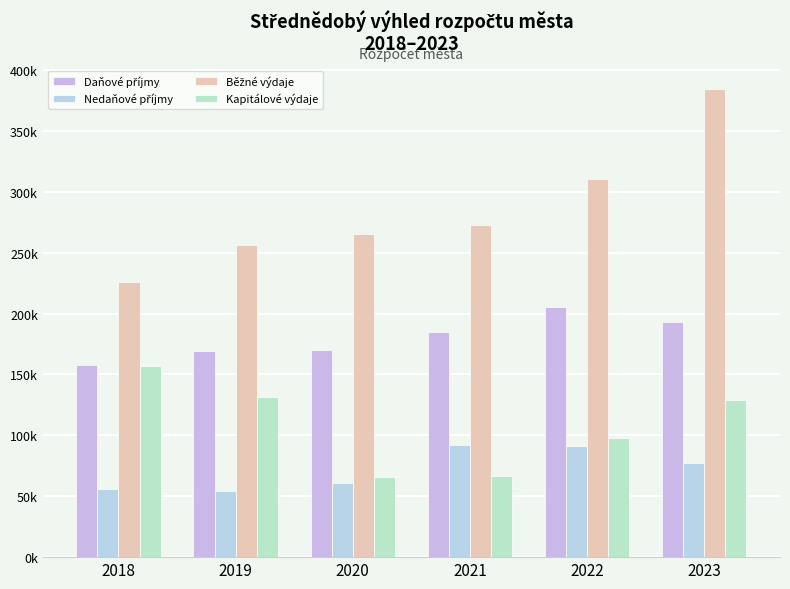

The Kapitálové výdaje series shows 66176.0 at 2020. True or false?

True